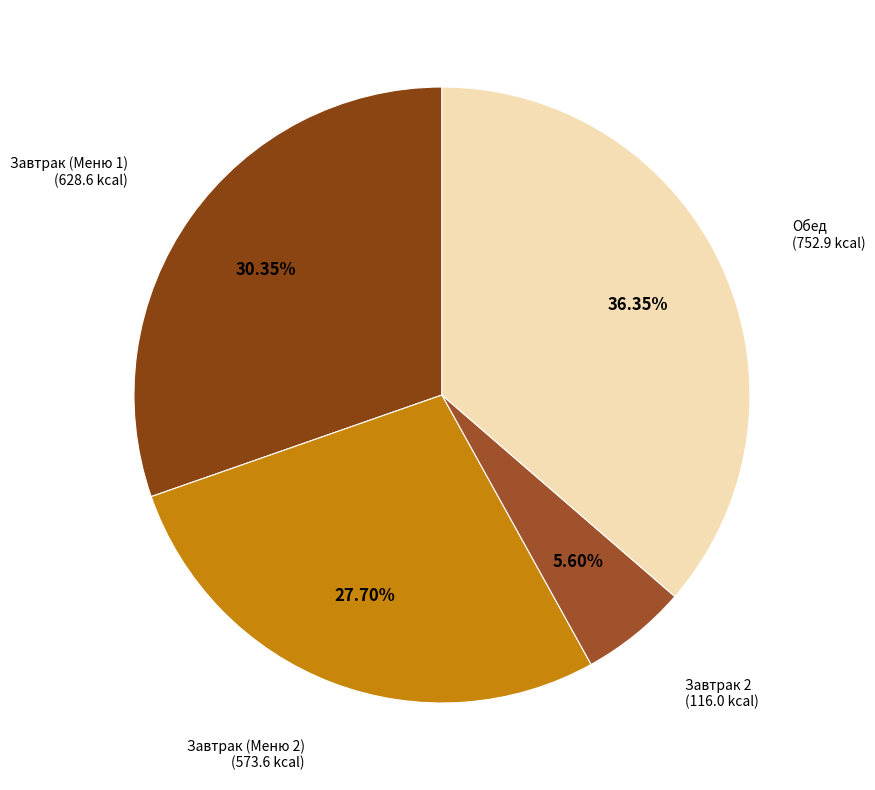

To the nearest percent, what is the average slice percentage?

25%